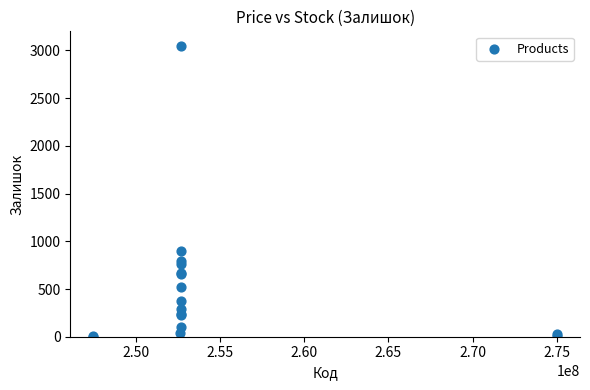

What Y value in the scatter plot is closest to 1525?

894